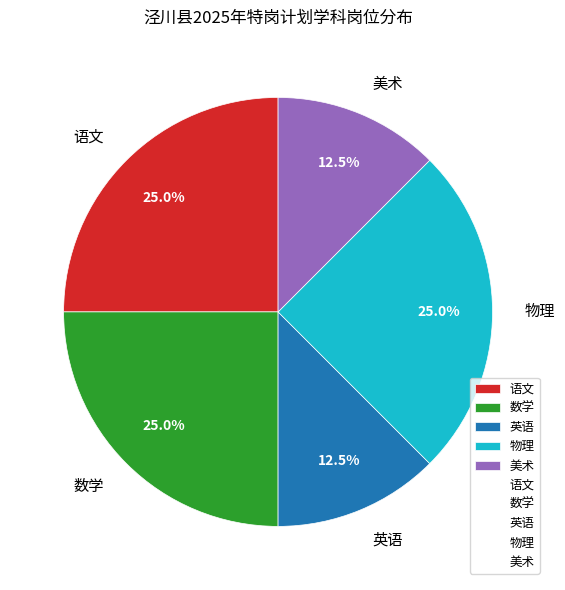

Is there any slice that represents more than half of the pie?

No